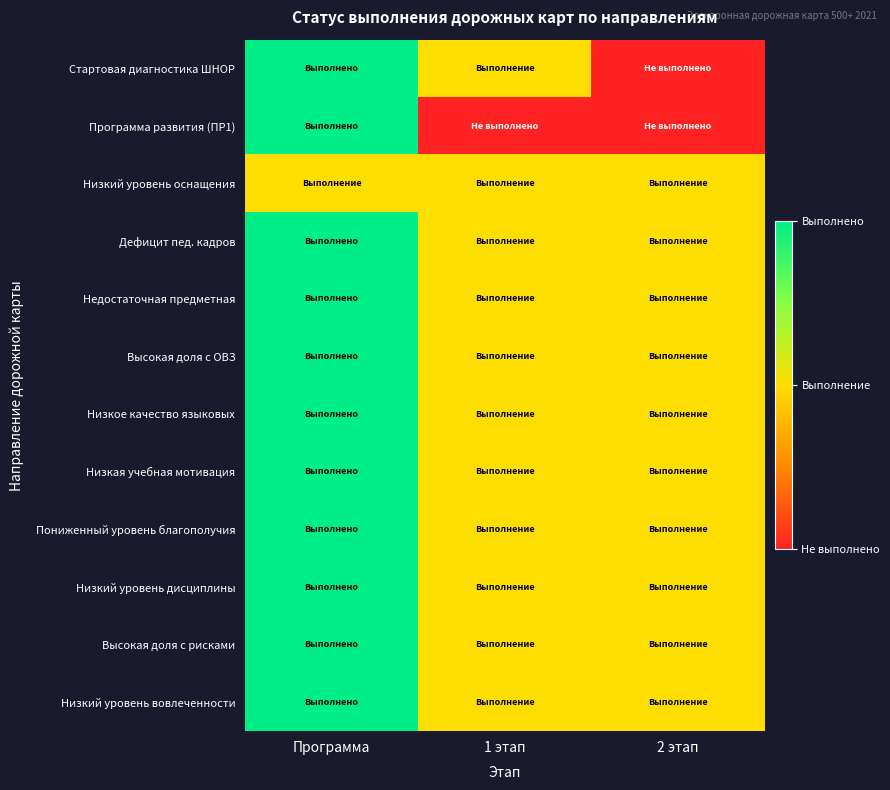

At which category is the sum across all series the highest?

Программа